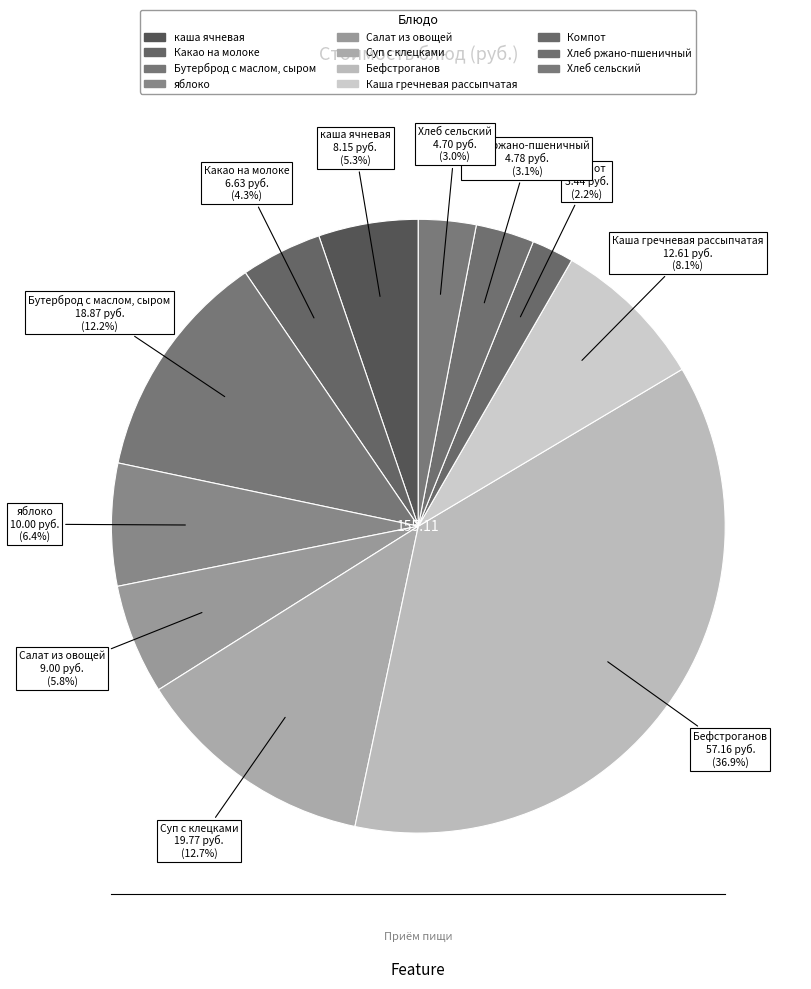

To the nearest percent, what is the combined percentage of Бутерброд с маслом, сыром and Суп с клецками?

25%